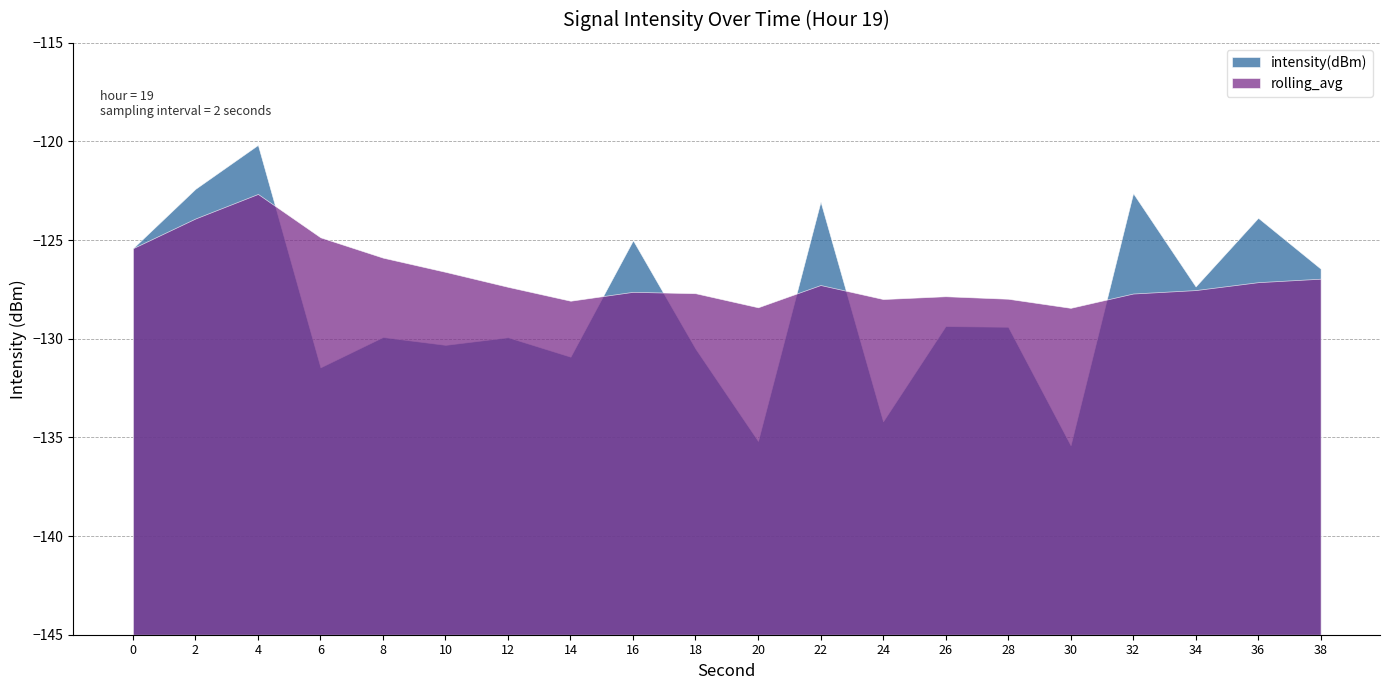

Between which two adjacent categories do intensity(dBm) and rolling_avg first intersect?

4 and 6